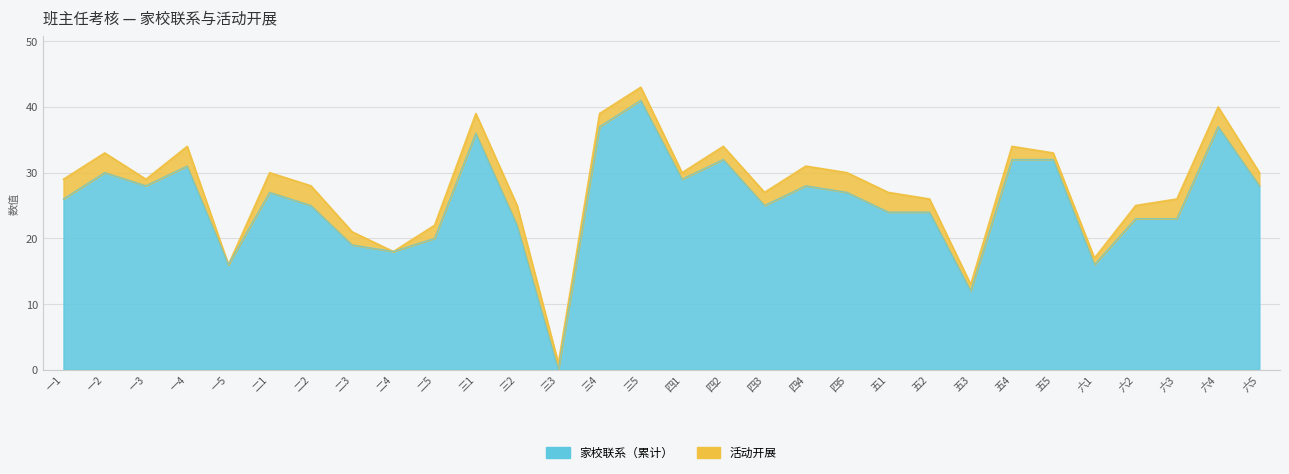

How many positive values are there?

29